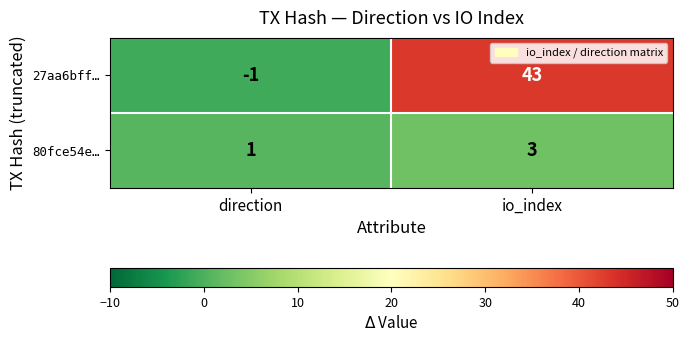

Rank the series by their average value, from lowest to highest.

80fce54e…, 27aa6bff…